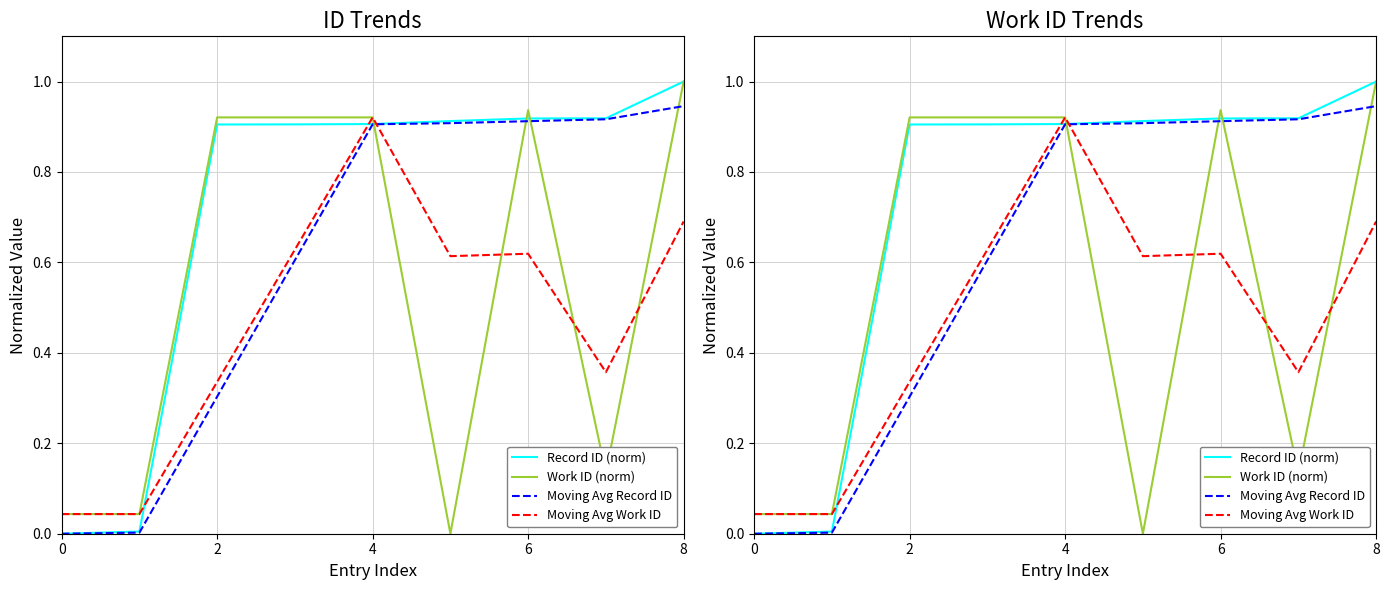

What is the difference between the second highest and second lowest values in the Moving Avg Record ID series?

0.9